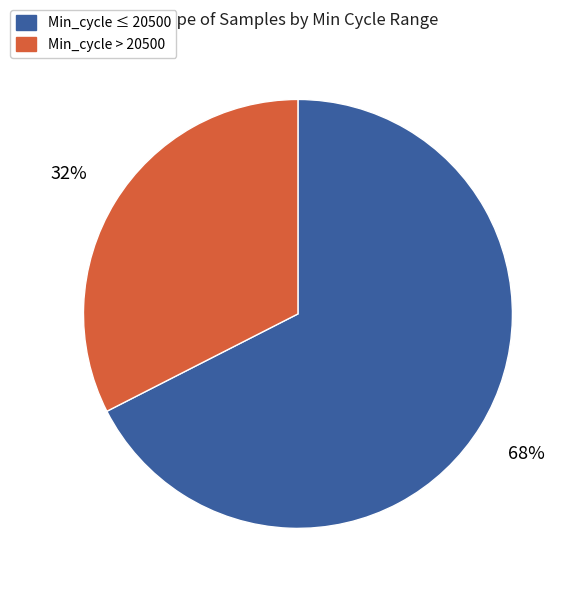

Does any single category account for the majority?

Yes